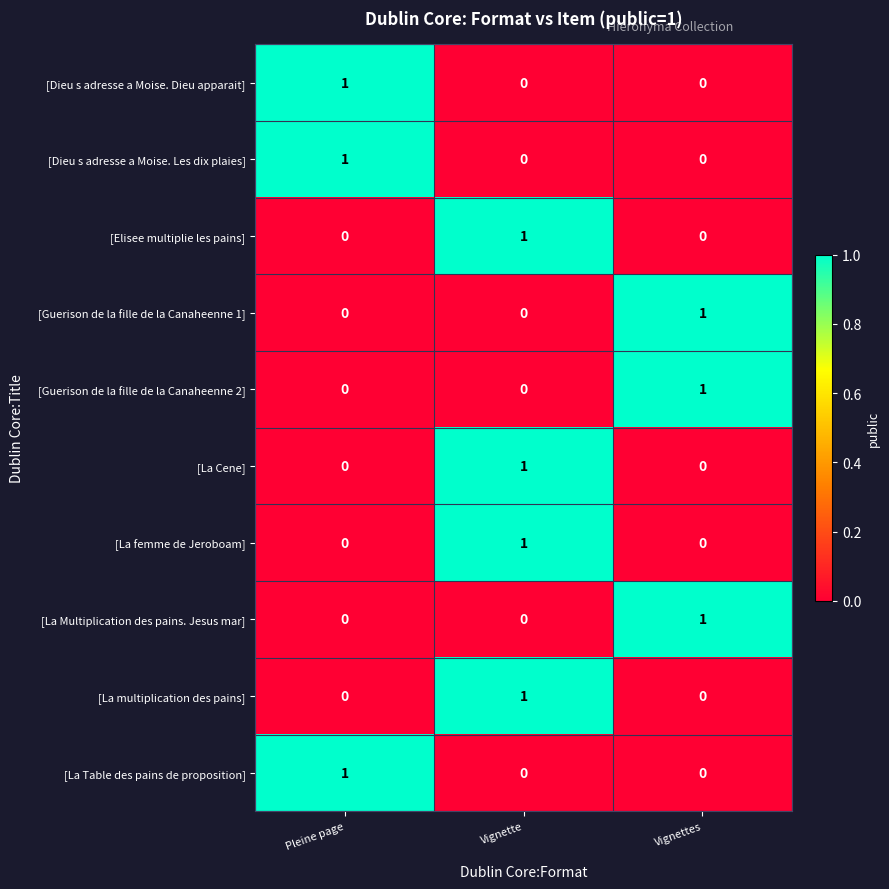

What is the total value across all series at Pleine page?

3